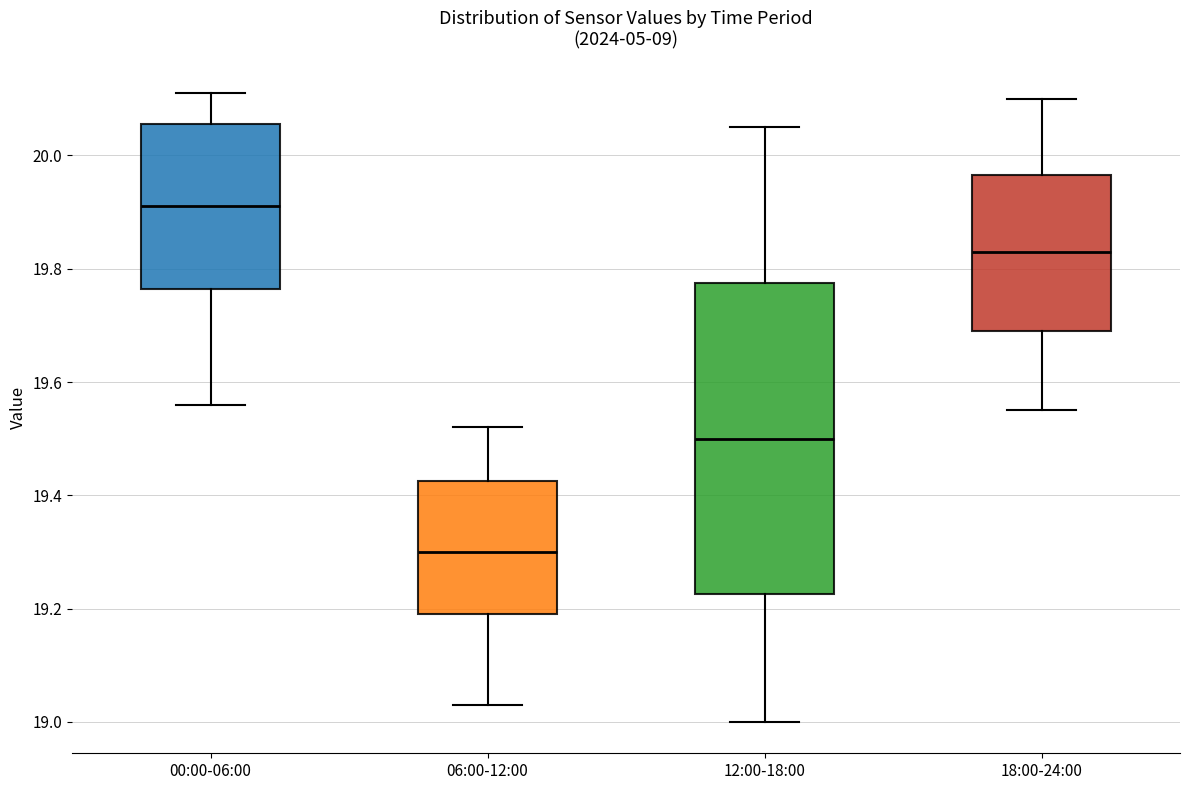

Which box's median line is the highest?

00:00-06:00